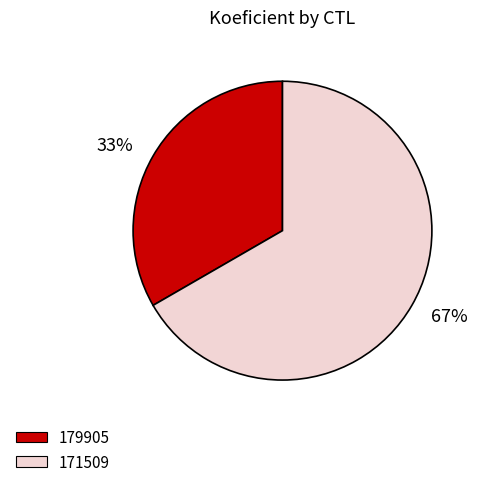

To the nearest percent, what is the average slice percentage?

50%